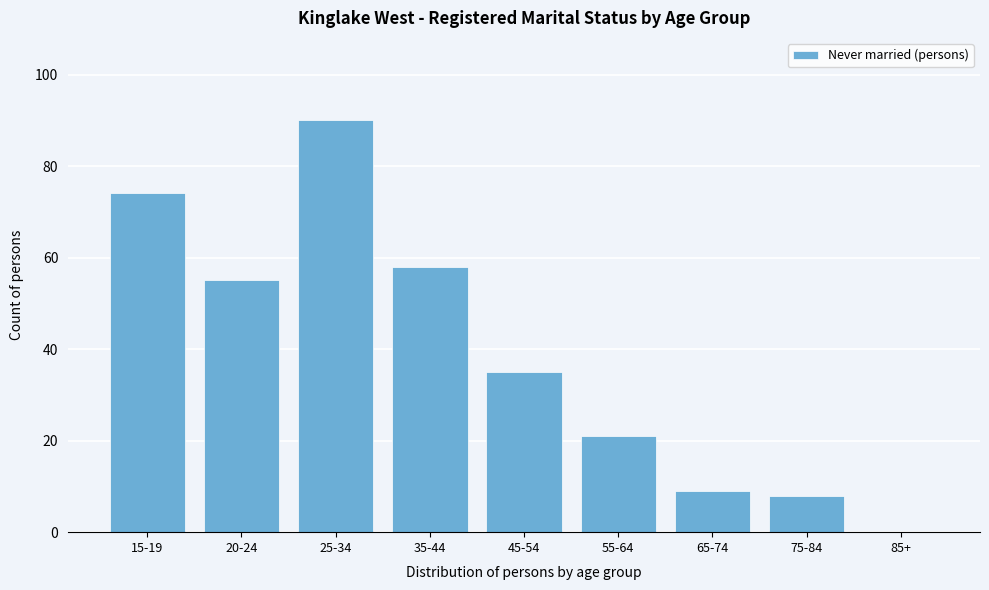

Reading left to right, extract all data points from this chart.

15-19=74	20-24=55	25-34=90	35-44=58	45-54=35	55-64=21	65-74=9	75-84=8	85+=0